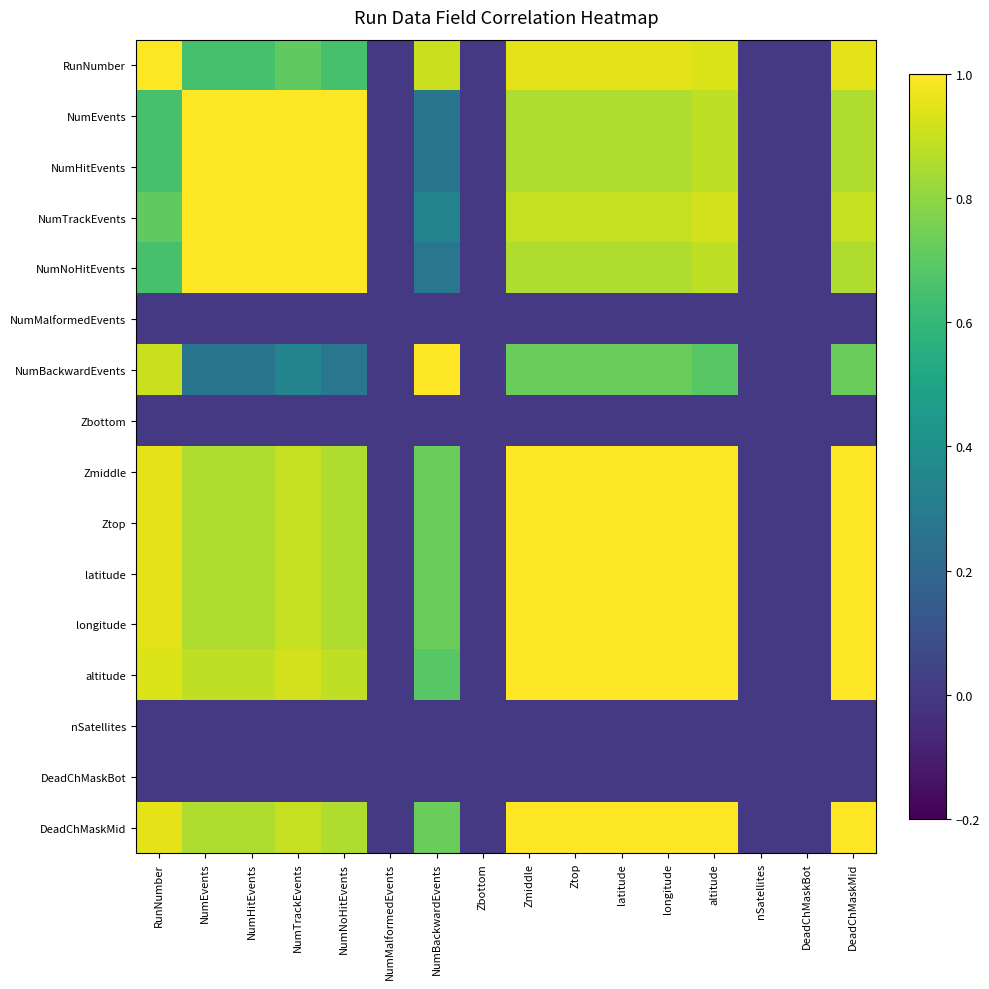

Reading left to right, list all the values displayed in this chart.

RunNumber: RunNumber=1.0	NumEvents=0.6	NumHitEvents=0.6	NumTrackEvents=0.7	NumNoHitEvents=0.7	NumMalformedEvents=0.0	NumBackwardEvents=0.9	Zbottom=0.0	Zmiddle=0.9	Ztop=0.9	latitude=0.9	longitude=0.9	altitude=0.9	nSatellites=0.0	DeadChMaskBot=0.0	DeadChMaskMid=0.9
NumEvents: RunNumber=0.6	NumEvents=1.0	NumHitEvents=1.0	NumTrackEvents=1.0	NumNoHitEvents=1.0	NumMalformedEvents=0.0	NumBackwardEvents=0.3	Zbottom=0.0	Zmiddle=0.9	Ztop=0.9	latitude=0.9	longitude=0.9	altitude=0.9	nSatellites=0.0	DeadChMaskBot=0.0	DeadChMaskMid=0.9
NumHitEvents: RunNumber=0.6	NumEvents=1.0	NumHitEvents=1.0	NumTrackEvents=1.0	NumNoHitEvents=1.0	NumMalformedEvents=0.0	NumBackwardEvents=0.3	Zbottom=0.0	Zmiddle=0.9	Ztop=0.9	latitude=0.9	longitude=0.9	altitude=0.9	nSatellites=0.0	DeadChMaskBot=0.0	DeadChMaskMid=0.9
NumTrackEvents: RunNumber=0.7	NumEvents=1.0	NumHitEvents=1.0	NumTrackEvents=1.0	NumNoHitEvents=1.0	NumMalformedEvents=0.0	NumBackwardEvents=0.3	Zbottom=0.0	Zmiddle=0.9	Ztop=0.9	latitude=0.9	longitude=0.9	altitude=0.9	nSatellites=0.0	DeadChMaskBot=0.0	DeadChMaskMid=0.9
NumNoHitEvents: RunNumber=0.7	NumEvents=1.0	NumHitEvents=1.0	NumTrackEvents=1.0	NumNoHitEvents=1.0	NumMalformedEvents=0.0	NumBackwardEvents=0.3	Zbottom=0.0	Zmiddle=0.9	Ztop=0.9	latitude=0.9	longitude=0.9	altitude=0.9	nSatellites=0.0	DeadChMaskBot=0.0	DeadChMaskMid=0.9
NumMalformedEvents: RunNumber=0.0	NumEvents=0.0	NumHitEvents=0.0	NumTrackEvents=0.0	NumNoHitEvents=0.0	NumMalformedEvents=0.0	NumBackwardEvents=0.0	Zbottom=0.0	Zmiddle=0.0	Ztop=0.0	latitude=0.0	longitude=0.0	altitude=0.0	nSatellites=0.0	DeadChMaskBot=0.0	DeadChMaskMid=0.0
NumBackwardEvents: RunNumber=0.9	NumEvents=0.3	NumHitEvents=0.3	NumTrackEvents=0.3	NumNoHitEvents=0.3	NumMalformedEvents=0.0	NumBackwardEvents=1.0	Zbottom=0.0	Zmiddle=0.7	Ztop=0.7	latitude=0.7	longitude=0.7	altitude=0.7	nSatellites=0.0	DeadChMaskBot=0.0	DeadChMaskMid=0.7
Zbottom: RunNumber=0.0	NumEvents=0.0	NumHitEvents=0.0	NumTrackEvents=0.0	NumNoHitEvents=0.0	NumMalformedEvents=0.0	NumBackwardEvents=0.0	Zbottom=0.0	Zmiddle=0.0	Ztop=0.0	latitude=0.0	longitude=0.0	altitude=0.0	nSatellites=0.0	DeadChMaskBot=0.0	DeadChMaskMid=0.0
Zmiddle: RunNumber=0.9	NumEvents=0.9	NumHitEvents=0.9	NumTrackEvents=0.9	NumNoHitEvents=0.9	NumMalformedEvents=0.0	NumBackwardEvents=0.7	Zbottom=0.0	Zmiddle=1.0	Ztop=1.0	latitude=1.0	longitude=1.0	altitude=1.0	nSatellites=0.0	DeadChMaskBot=0.0	DeadChMaskMid=1.0
Ztop: RunNumber=0.9	NumEvents=0.9	NumHitEvents=0.9	NumTrackEvents=0.9	NumNoHitEvents=0.9	NumMalformedEvents=0.0	NumBackwardEvents=0.7	Zbottom=0.0	Zmiddle=1.0	Ztop=1.0	latitude=1.0	longitude=1.0	altitude=1.0	nSatellites=0.0	DeadChMaskBot=0.0	DeadChMaskMid=1.0
latitude: RunNumber=0.9	NumEvents=0.9	NumHitEvents=0.9	NumTrackEvents=0.9	NumNoHitEvents=0.9	NumMalformedEvents=0.0	NumBackwardEvents=0.7	Zbottom=0.0	Zmiddle=1.0	Ztop=1.0	latitude=1.0	longitude=1.0	altitude=1.0	nSatellites=0.0	DeadChMaskBot=0.0	DeadChMaskMid=1.0
longitude: RunNumber=0.9	NumEvents=0.9	NumHitEvents=0.9	NumTrackEvents=0.9	NumNoHitEvents=0.9	NumMalformedEvents=0.0	NumBackwardEvents=0.7	Zbottom=0.0	Zmiddle=1.0	Ztop=1.0	latitude=1.0	longitude=1.0	altitude=1.0	nSatellites=0.0	DeadChMaskBot=0.0	DeadChMaskMid=1.0
altitude: RunNumber=0.9	NumEvents=0.9	NumHitEvents=0.9	NumTrackEvents=0.9	NumNoHitEvents=0.9	NumMalformedEvents=0.0	NumBackwardEvents=0.7	Zbottom=0.0	Zmiddle=1.0	Ztop=1.0	latitude=1.0	longitude=1.0	altitude=1.0	nSatellites=0.0	DeadChMaskBot=0.0	DeadChMaskMid=1.0
nSatellites: RunNumber=0.0	NumEvents=0.0	NumHitEvents=0.0	NumTrackEvents=0.0	NumNoHitEvents=0.0	NumMalformedEvents=0.0	NumBackwardEvents=0.0	Zbottom=0.0	Zmiddle=0.0	Ztop=0.0	latitude=0.0	longitude=0.0	altitude=0.0	nSatellites=0.0	DeadChMaskBot=0.0	DeadChMaskMid=0.0
DeadChMaskBot: RunNumber=0.0	NumEvents=0.0	NumHitEvents=0.0	NumTrackEvents=0.0	NumNoHitEvents=0.0	NumMalformedEvents=0.0	NumBackwardEvents=0.0	Zbottom=0.0	Zmiddle=0.0	Ztop=0.0	latitude=0.0	longitude=0.0	altitude=0.0	nSatellites=0.0	DeadChMaskBot=0.0	DeadChMaskMid=0.0
DeadChMaskMid: RunNumber=0.9	NumEvents=0.9	NumHitEvents=0.9	NumTrackEvents=0.9	NumNoHitEvents=0.9	NumMalformedEvents=0.0	NumBackwardEvents=0.7	Zbottom=0.0	Zmiddle=1.0	Ztop=1.0	latitude=1.0	longitude=1.0	altitude=1.0	nSatellites=0.0	DeadChMaskBot=0.0	DeadChMaskMid=1.0